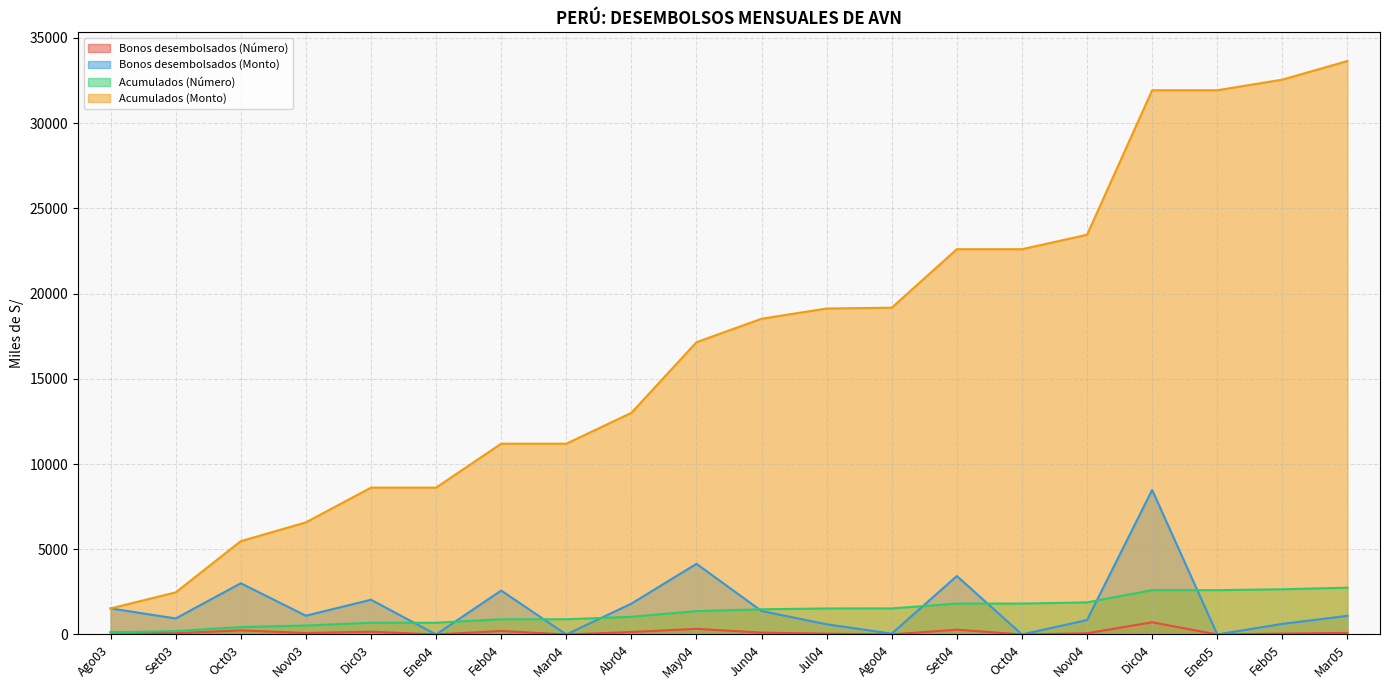

True or false: Bonos desembolsados (Monto) and Bonos desembolsados (Número) intersect in this chart.

False